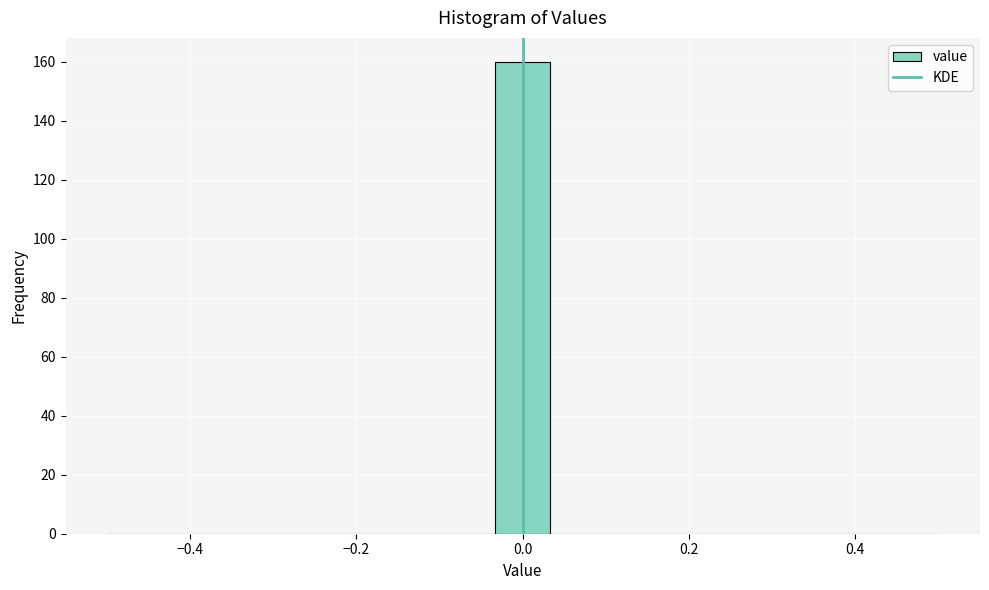

Read against the x-axis, roughly where is the centre of the tallest bar?

0.00